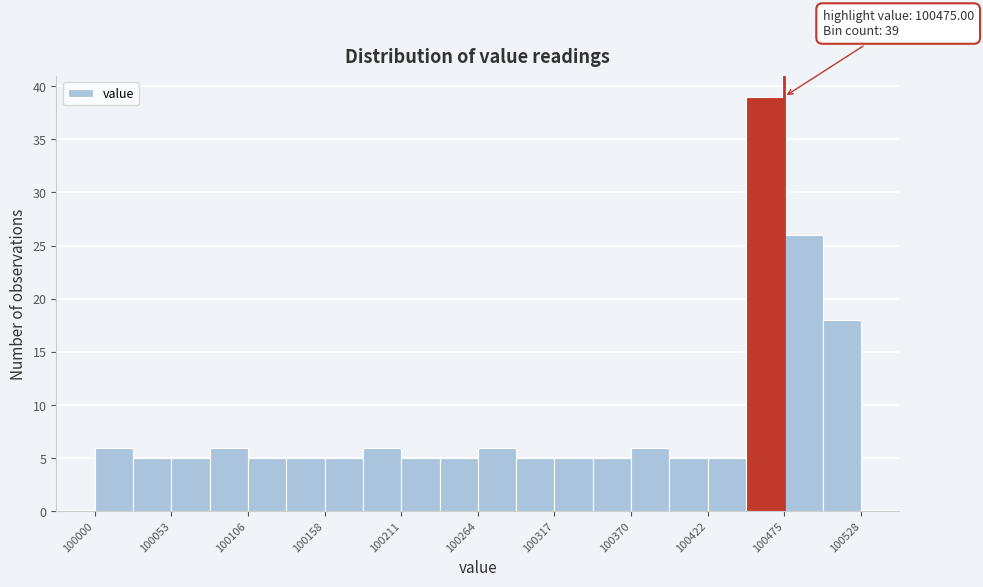

Read against the x-axis, roughly where is the centre of the tallest bar?

100460